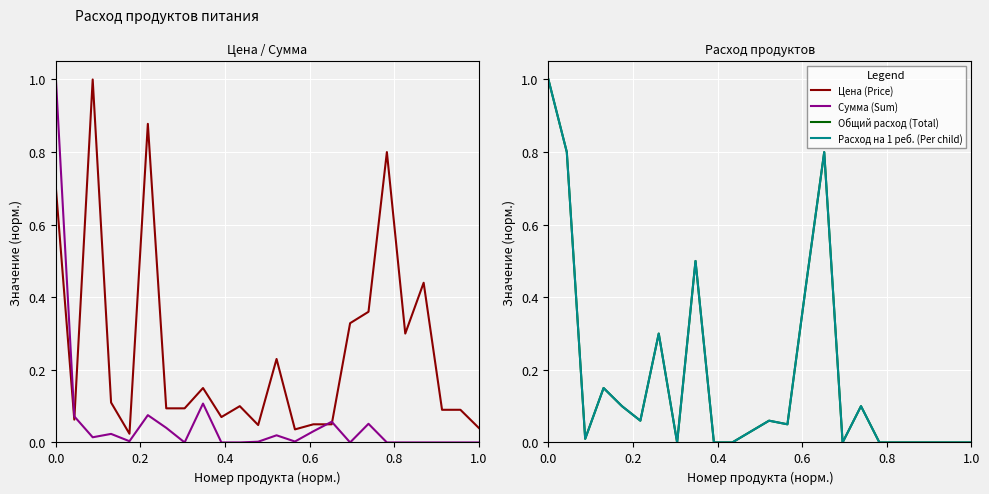

What is the difference between the maximum and second lowest values in the Цена (Price) series?

1.0